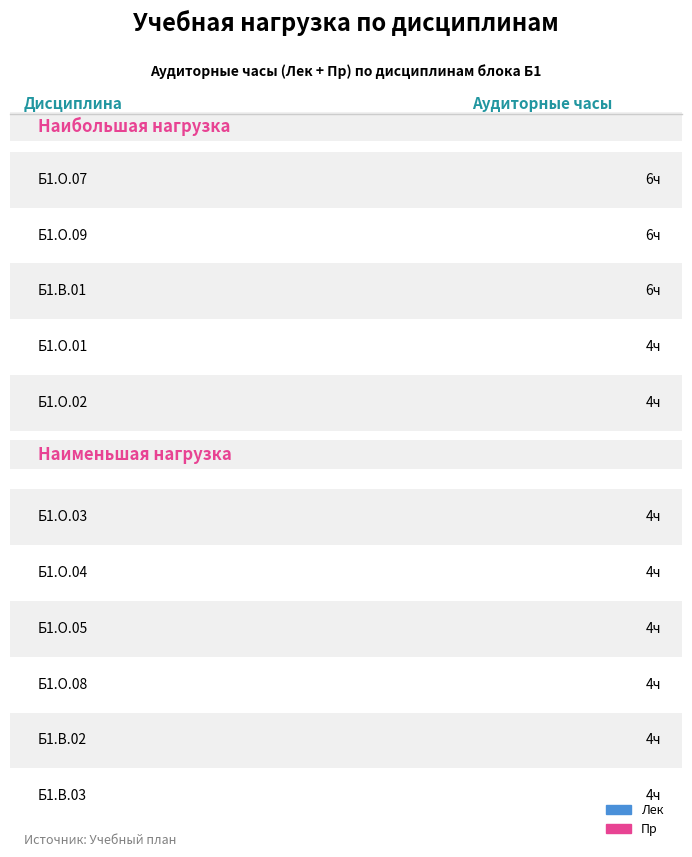

Reading right to left, what are all the values shown in this chart?

Лек: Б1.В.03=2	Б1.В.02=2	Б1.В.01=2	Б1.О.09=2	Б1.О.08=2	Б1.О.07=2	Б1.О.05=2	Б1.О.04=2	Б1.О.03=2	Б1.О.02=2	Б1.О.01=2
Пр: Б1.В.03=2	Б1.В.02=2	Б1.В.01=4	Б1.О.09=4	Б1.О.08=2	Б1.О.07=4	Б1.О.05=2	Б1.О.04=2	Б1.О.03=2	Б1.О.02=2	Б1.О.01=2